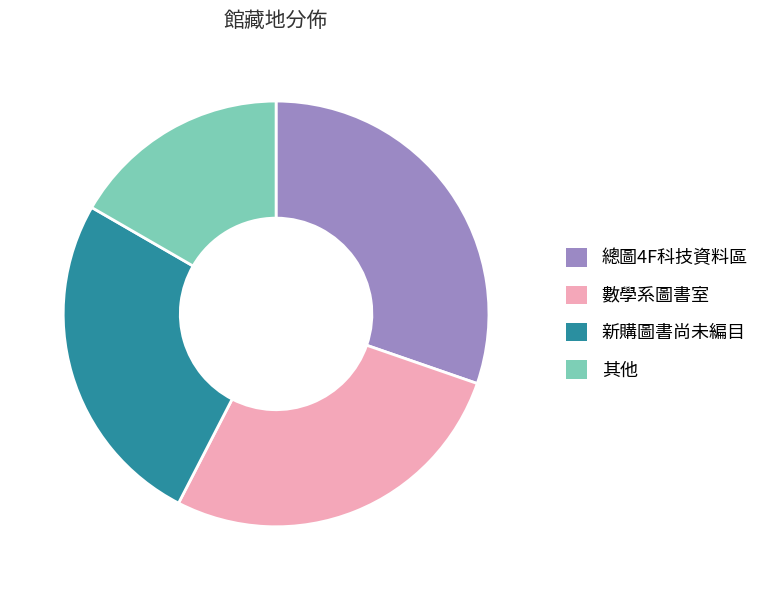

The 其他 slice represents 17% of the pie. True or false?

True